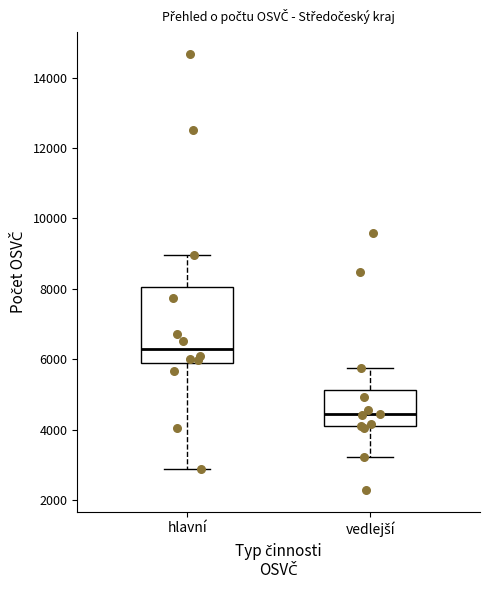

Where is the lower edge of the box for vedlejší on the y-axis? The values are not printed on the chart, so give them approximately, as read against the axis.

4000